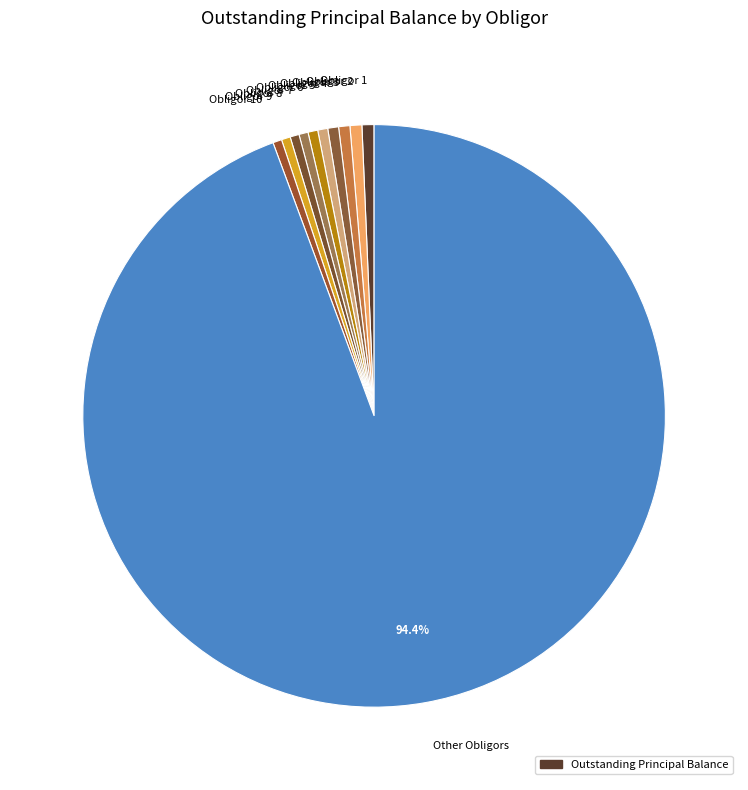

How many slices are in this pie chart?

11